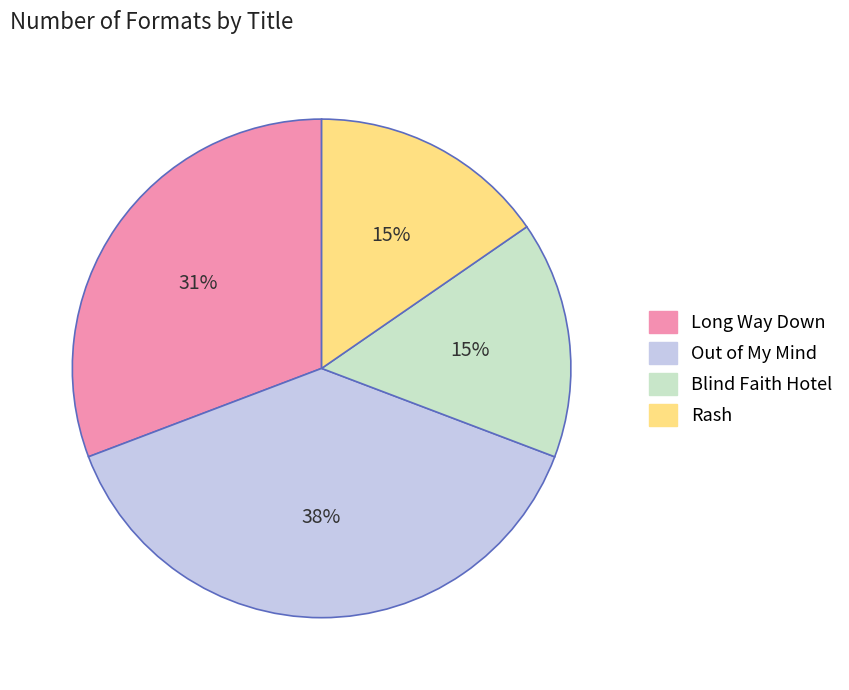

Does any single category account for the majority?

No